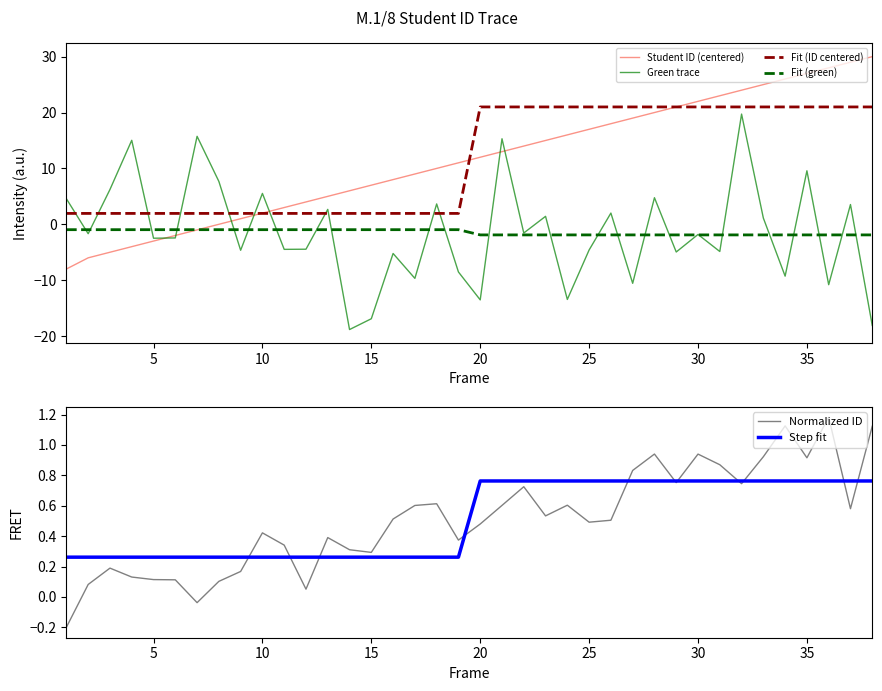

List the series in order of their peak value, lowest first.

Fit (green), Step fit, Normalized ID, Green trace, Fit (ID centered), Student ID (centered)